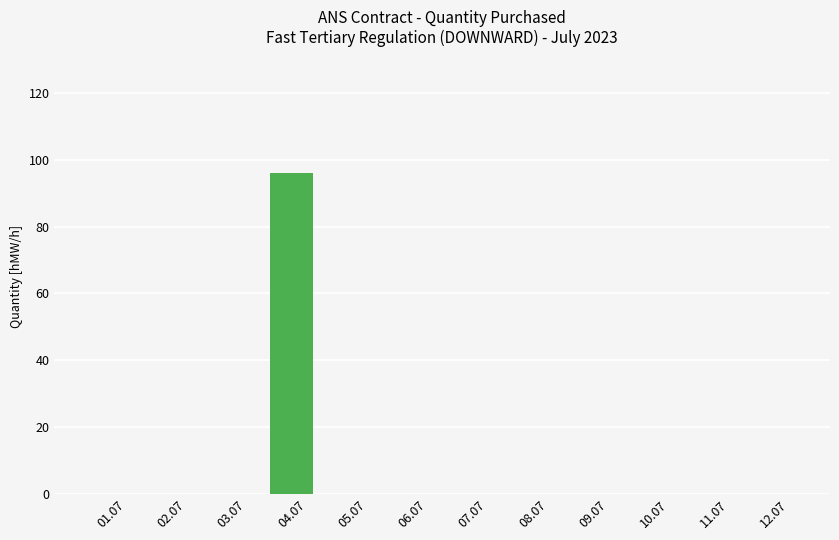

What is the sum of all values?

96